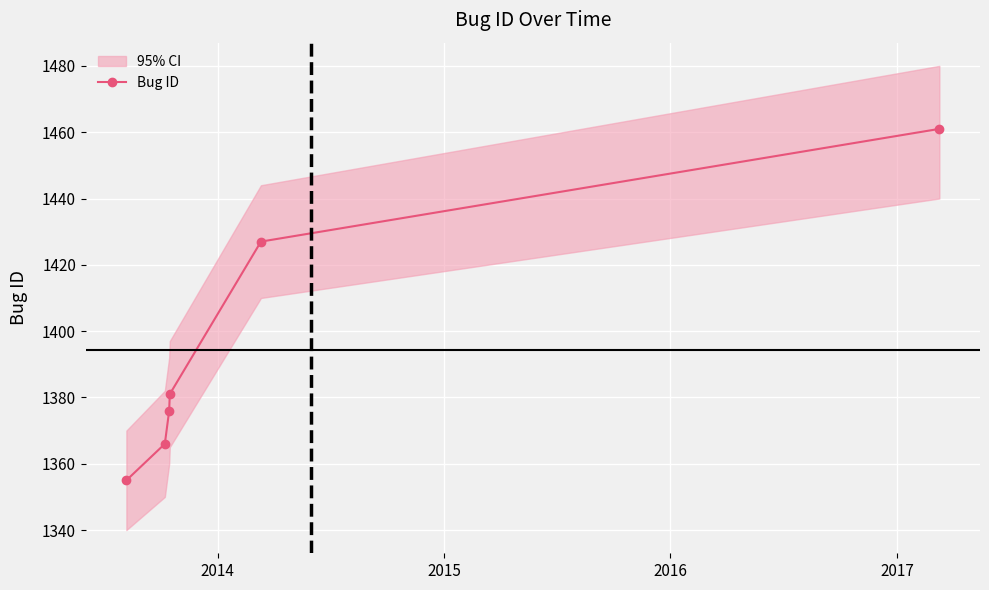

What is the value of the Bug ID point at the 3rd from the left?

1376